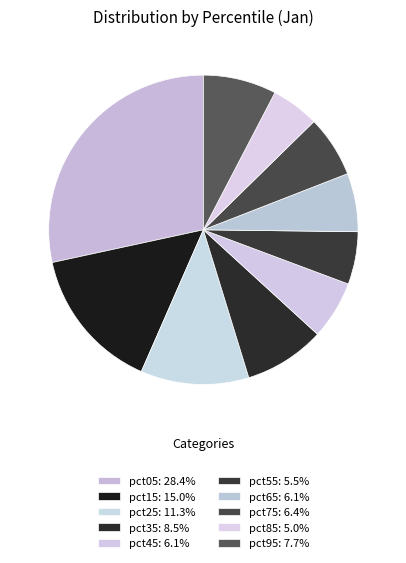

Which has a higher value, pct75 or pct85?

pct75